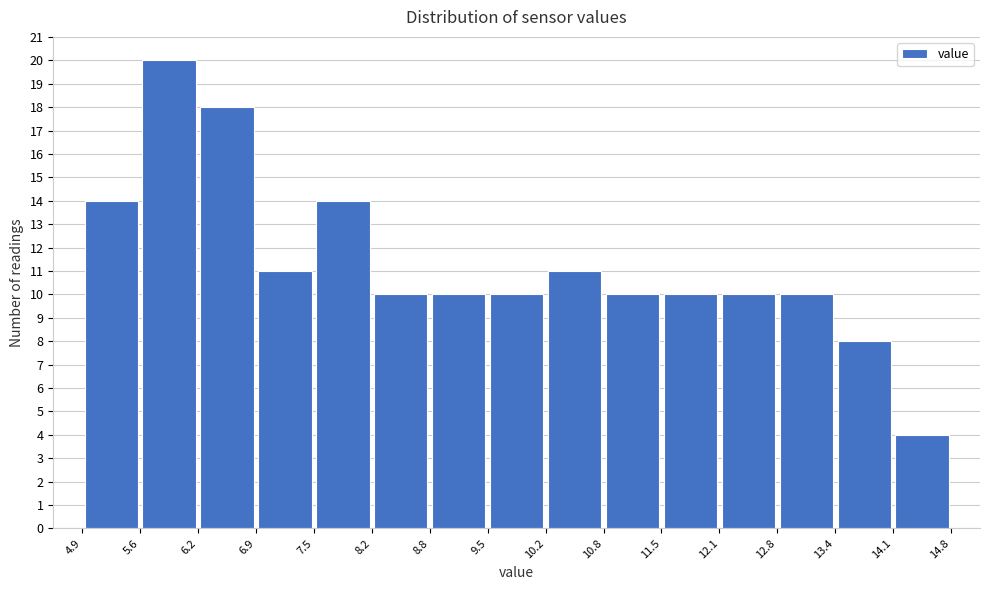

Over which range of the x-axis is the bar tallest?

5.6 to 6.2